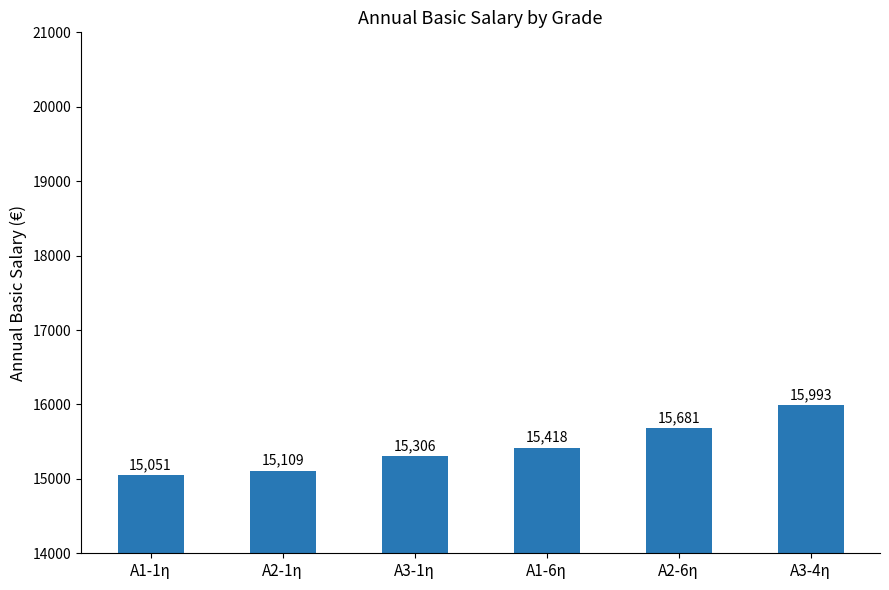

What is the ratio of the value at A2-6η to the value at A1-6η?

1.0